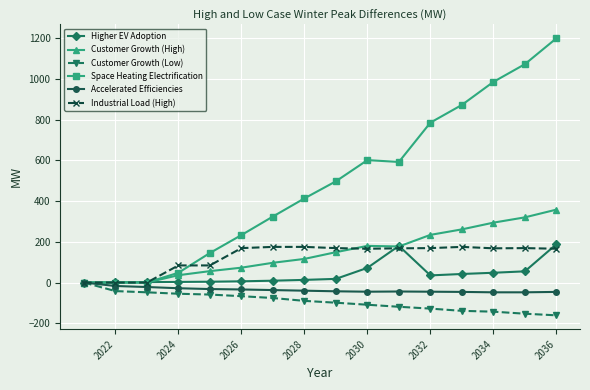

Which series has the largest total across all categories?

Space Heating Electrification